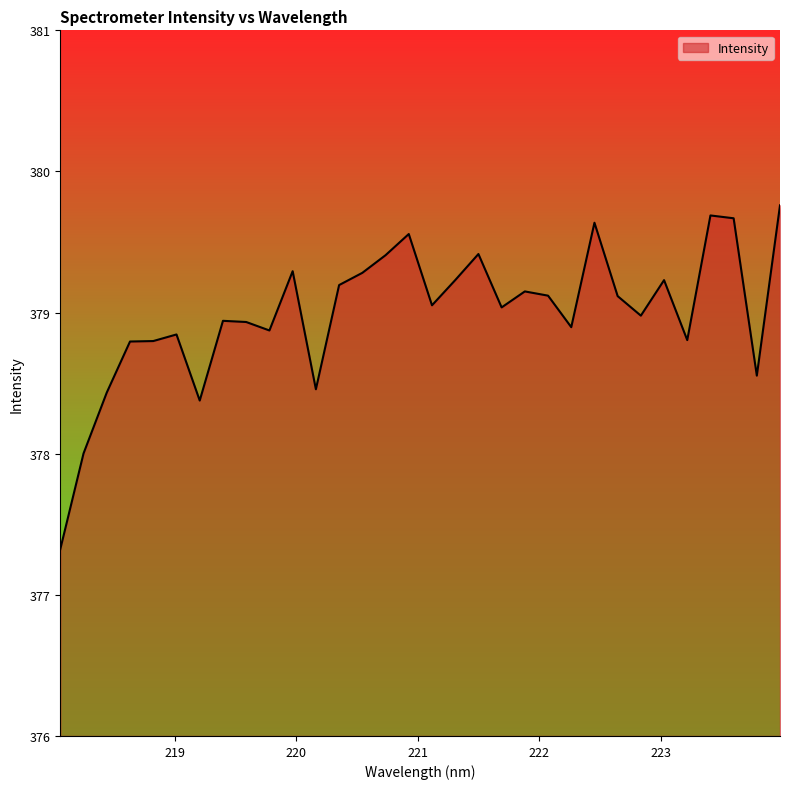

What is the maximum value shown in the chart?

379.8